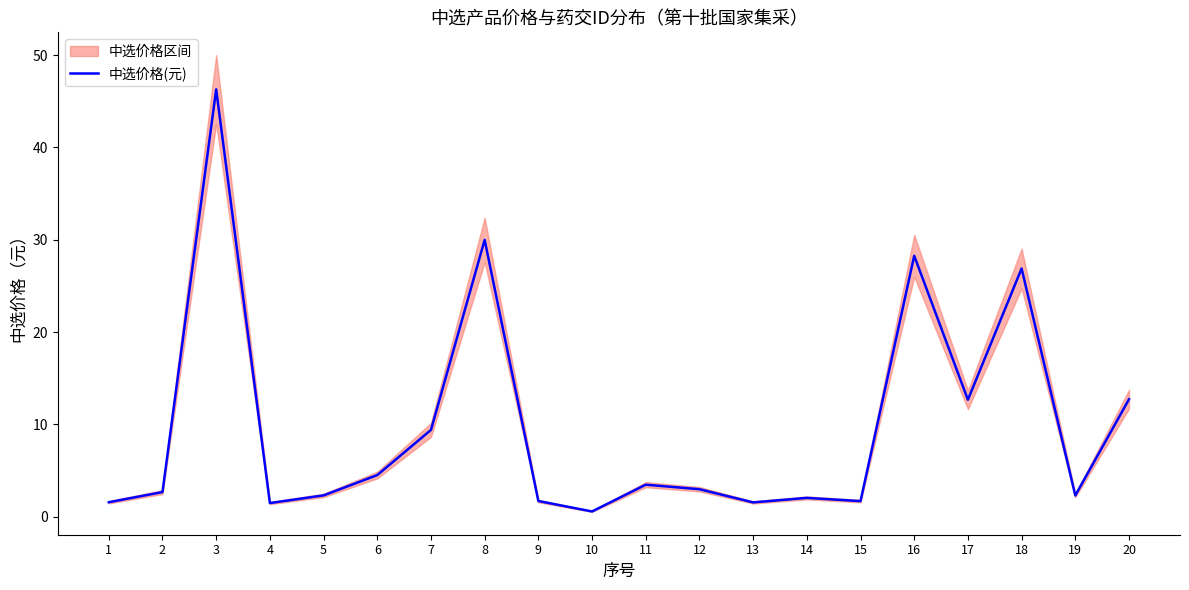

List the labels in order of value, largest first.

3, 8, 16, 18, 20, 17, 7, 6, 11, 12, 2, 5, 19, 14, 9, 15, 1, 13, 4, 10